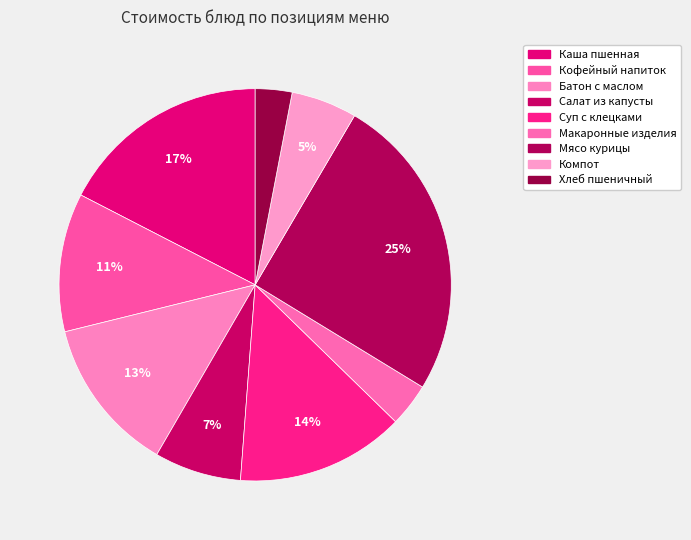

What percentage do Каша пшенная and Кофейный напиток together represent?

28.9%